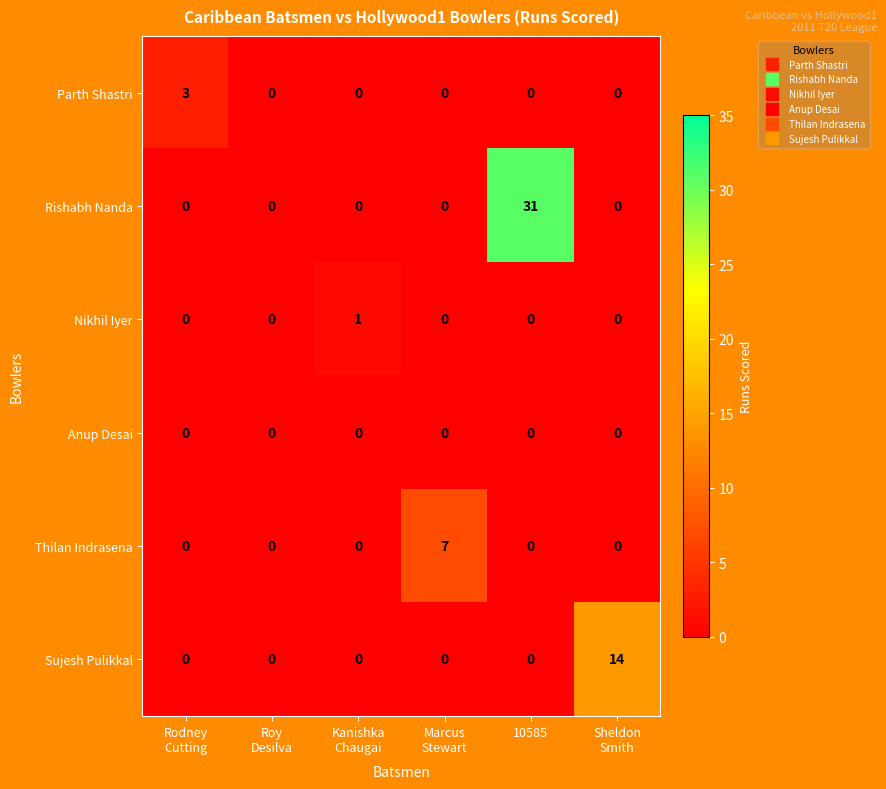

How many distinct data groups are displayed?

6